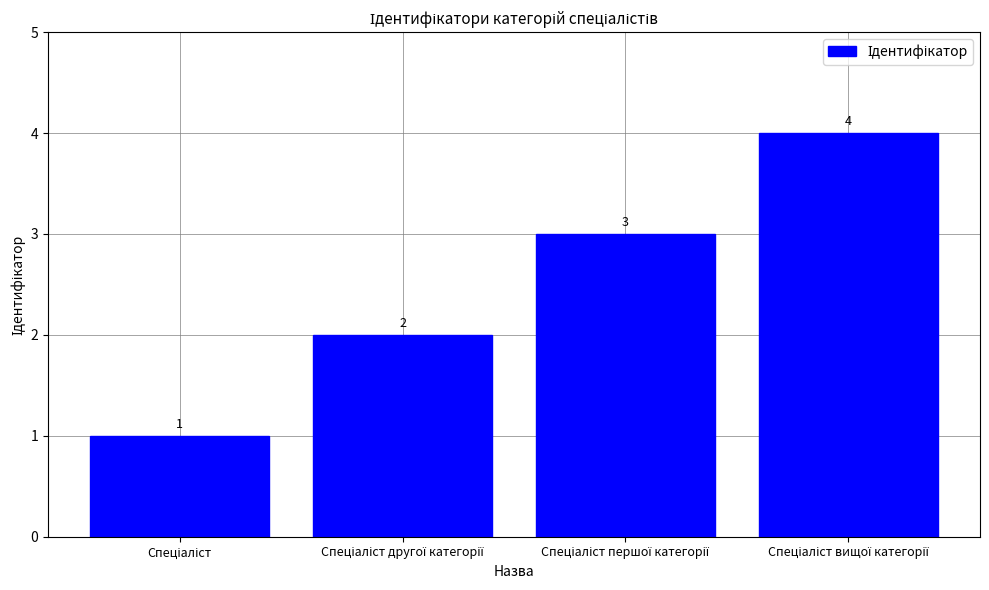

Are the bars grouped side by side (vs. stacked)?

No